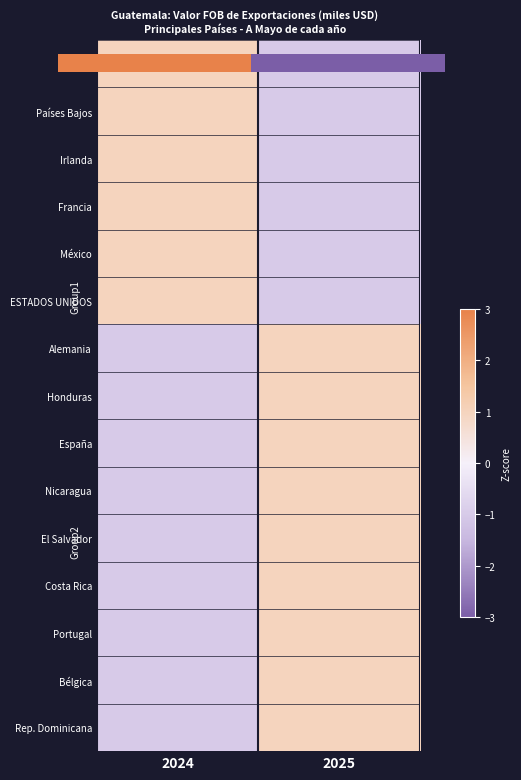

Rank the categories by Bélgica value from lowest to highest.

2024, 2025